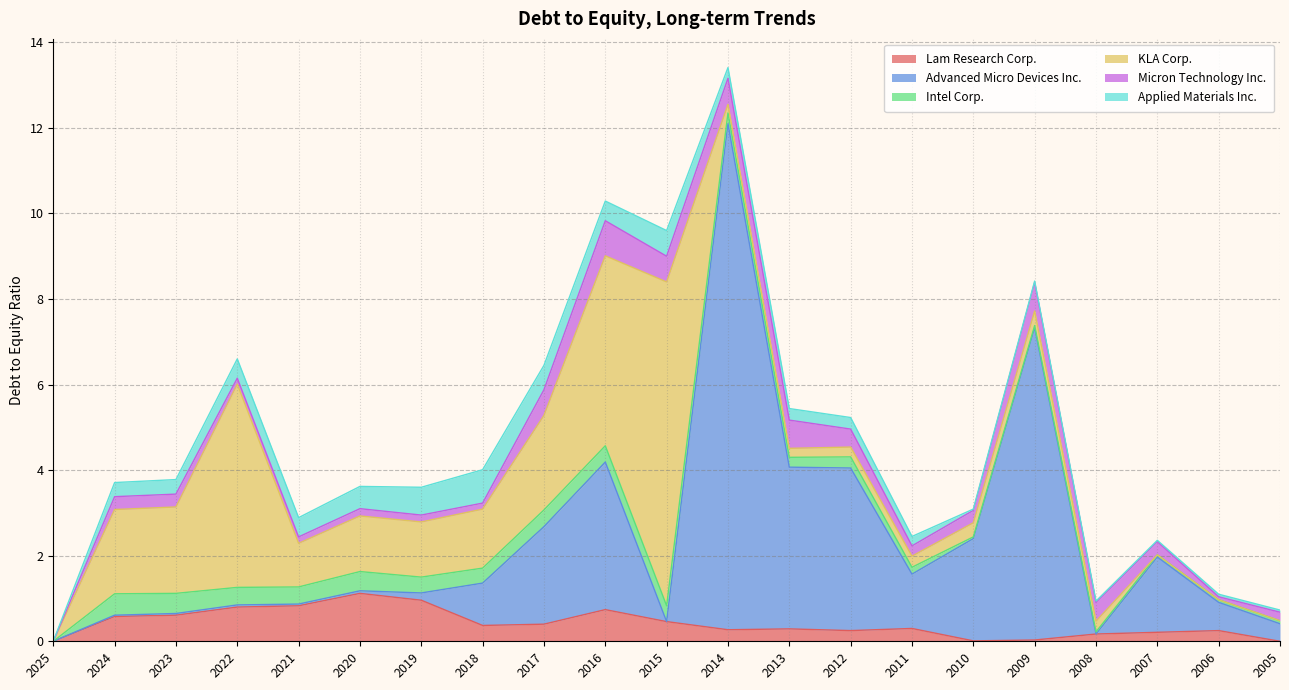

What is the value of the Intel Corp. point at the 11th from the left?

0.4